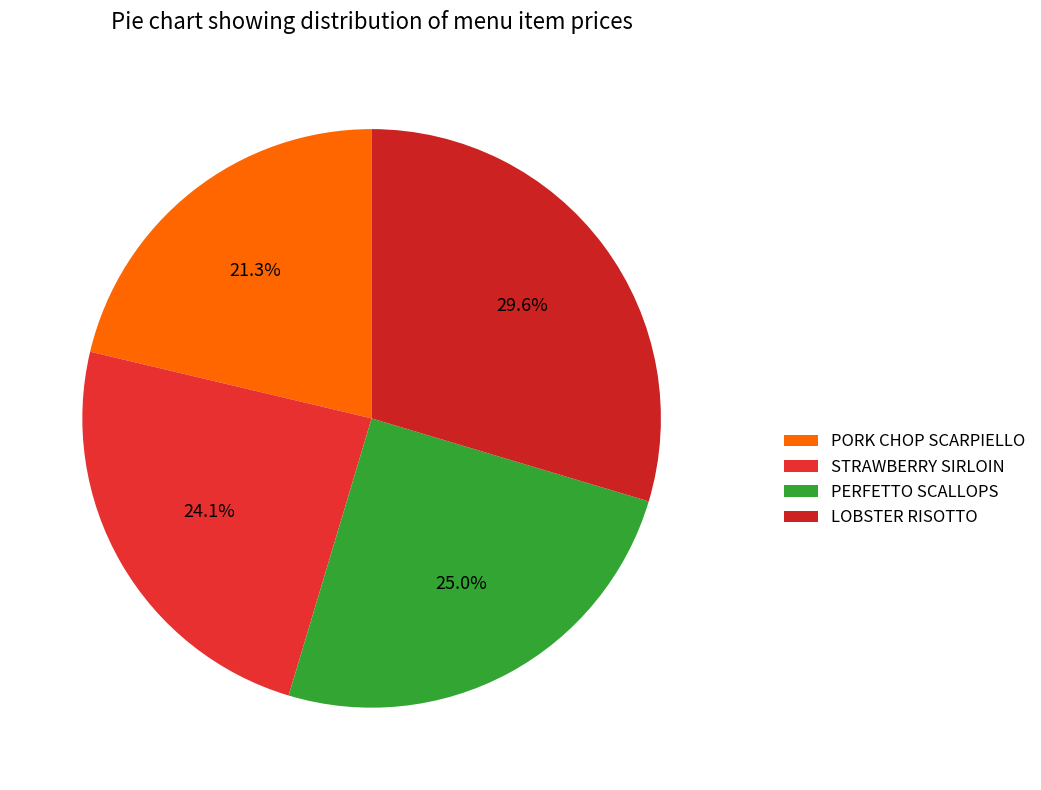

Is it true that PERFETTO SCALLOPS is 25% of the pie?

True